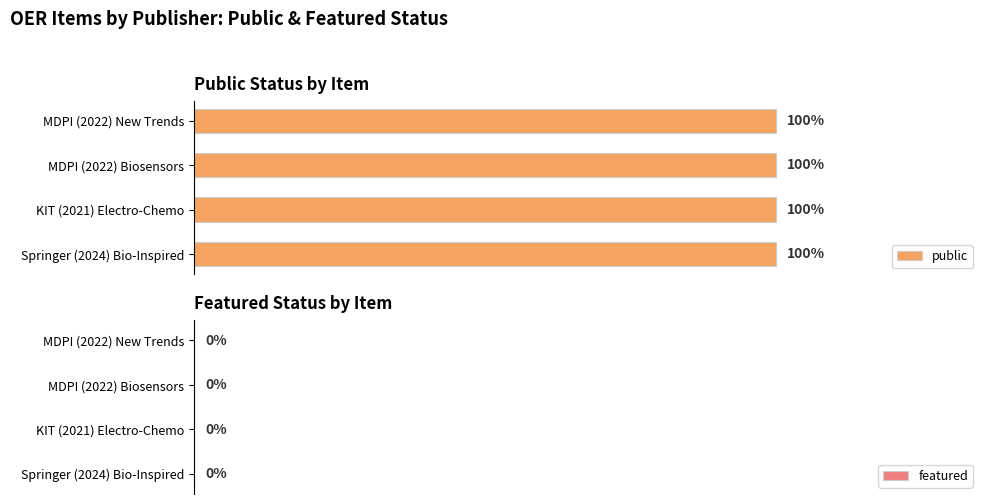

The featured series shows 0 at KIT (2021) Electro-Chemo. True or false?

True